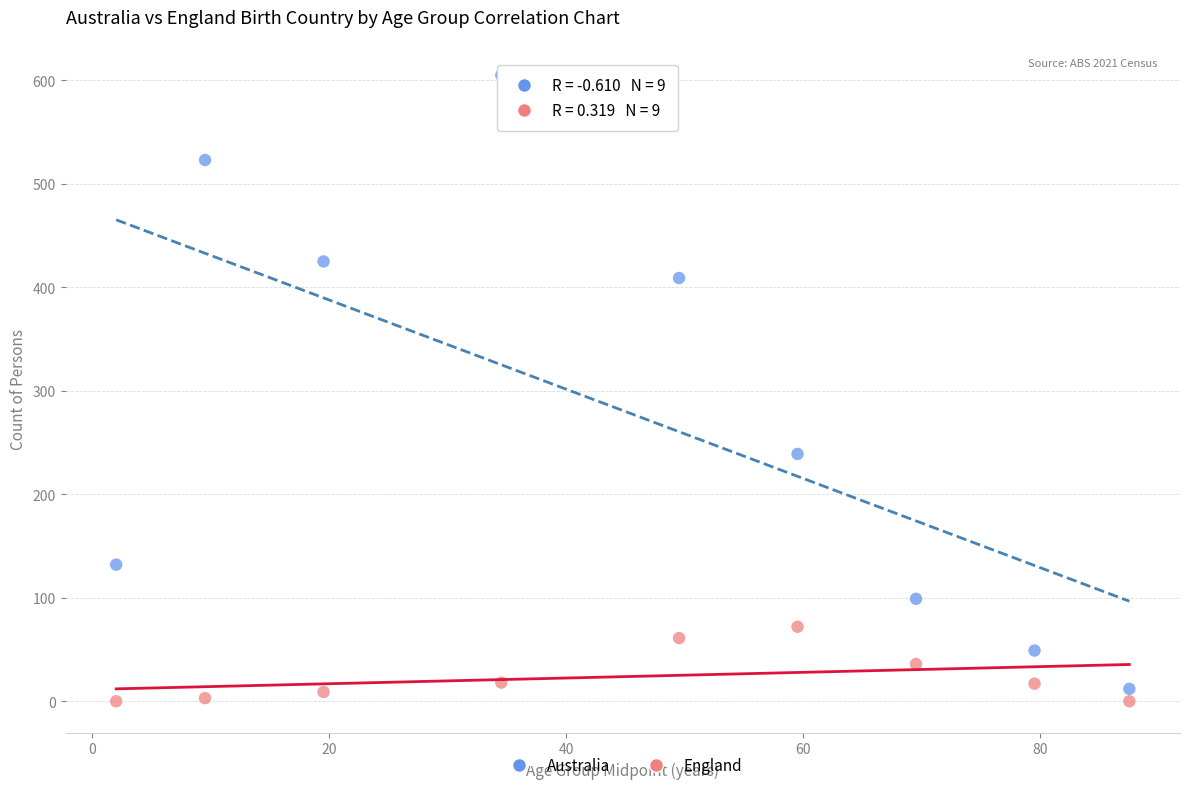

Which series has the largest Y range (max minus min)?

Australia